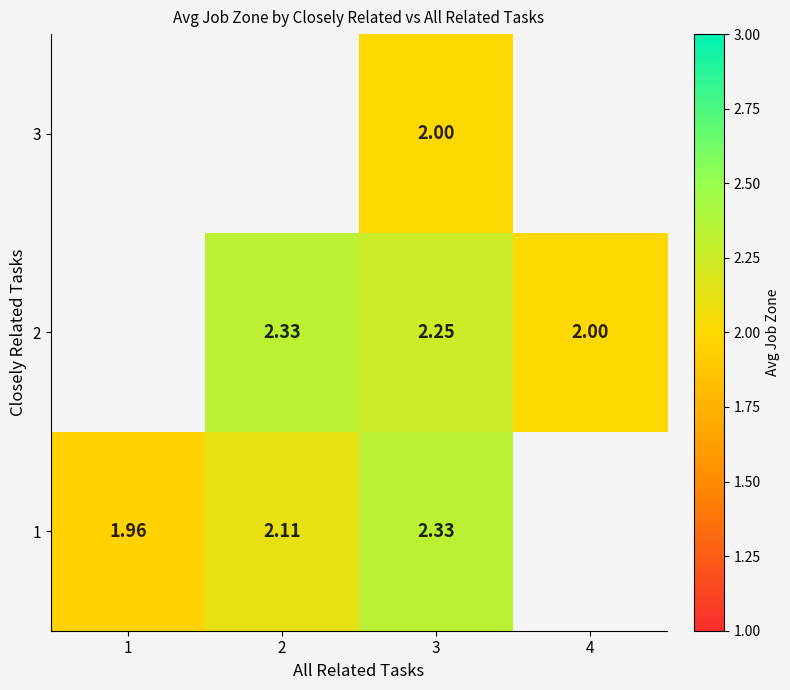

The value of 2 at 4 is 3.4. True or false?

False